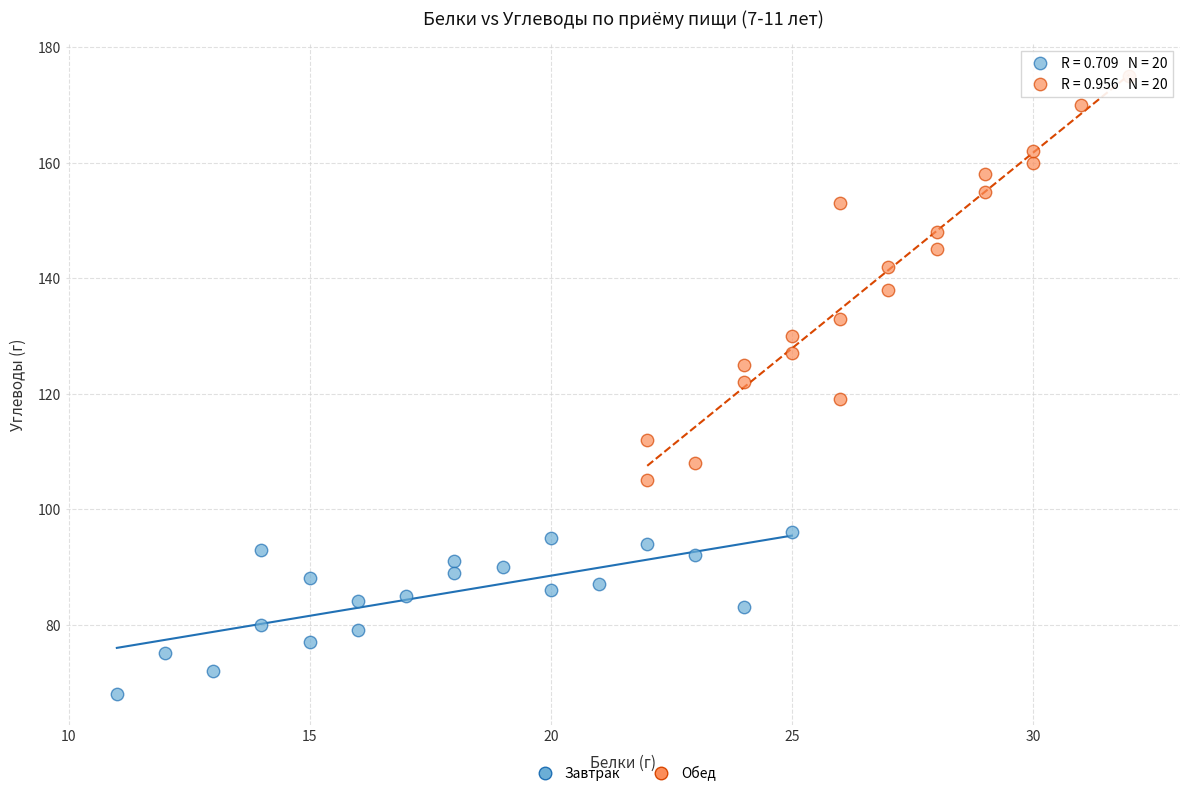

Which series has the widest spread of Y values?

Обед